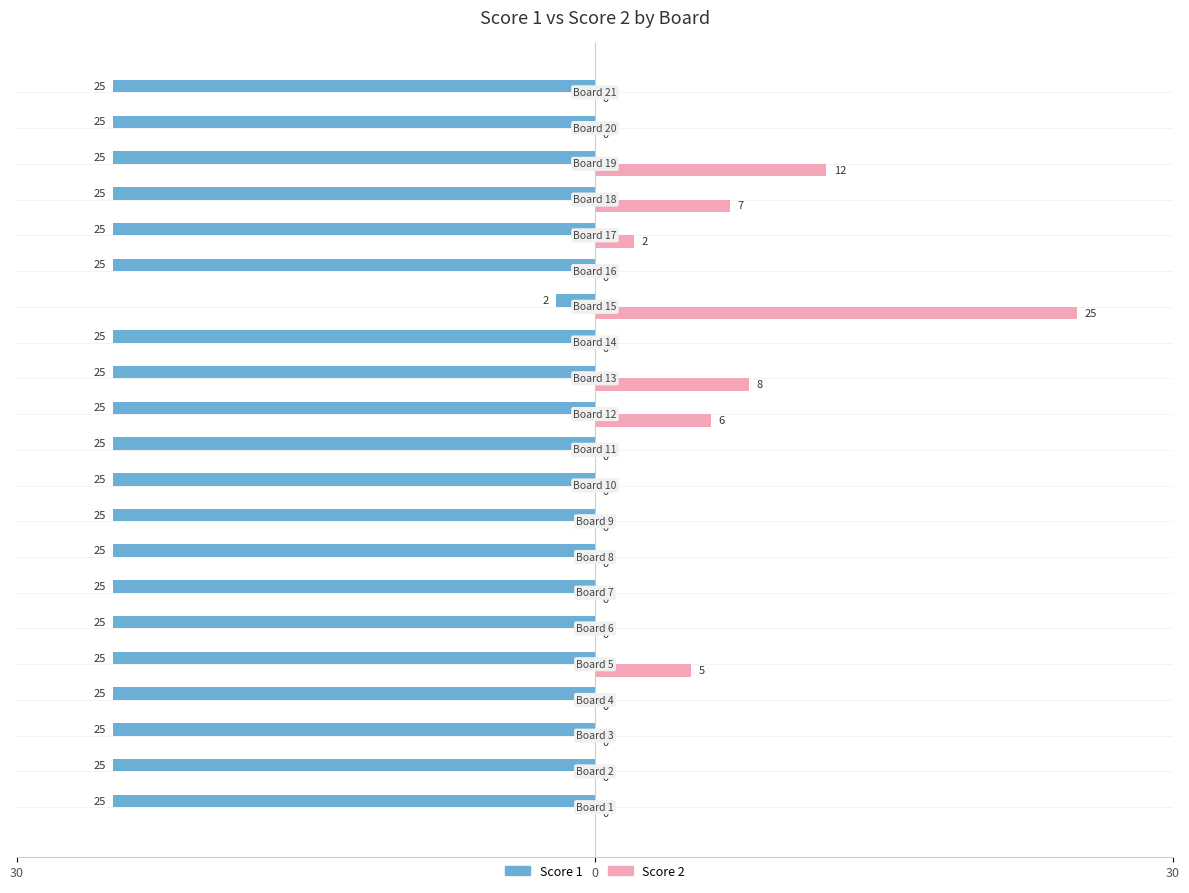

What are all the series names shown in the legend?

Score 1, Score 2